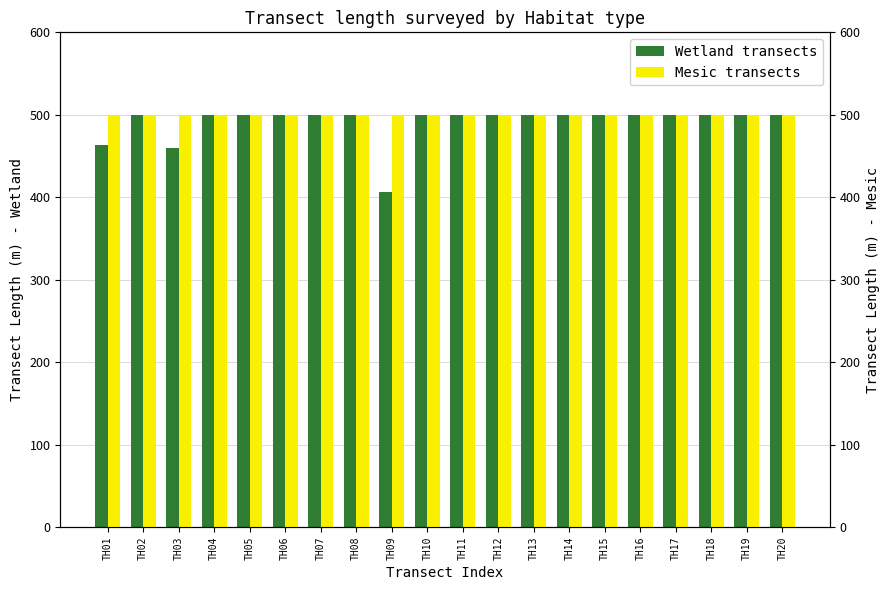

Does the chart contain any negative values?

No